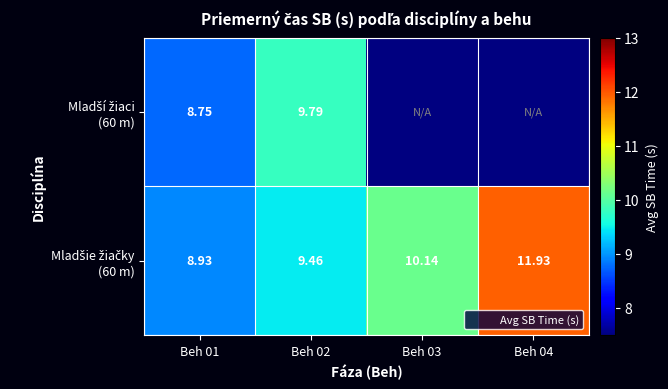

At which label does Mladší žiaci (60 m) reach its peak?

Beh 02